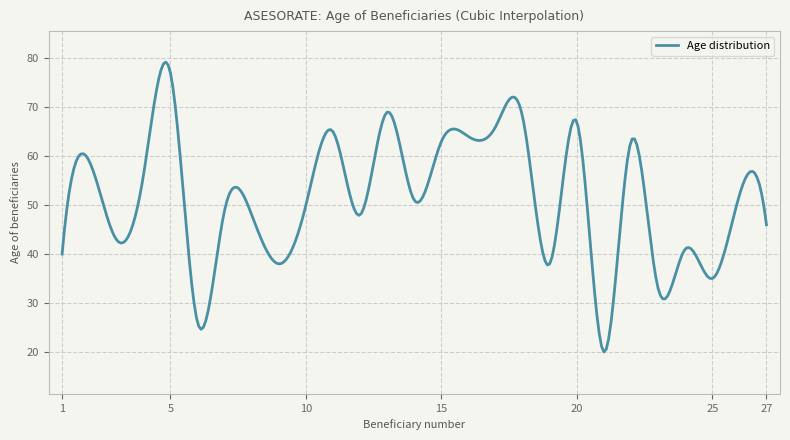

What is the minimum value shown in the chart?

20.0